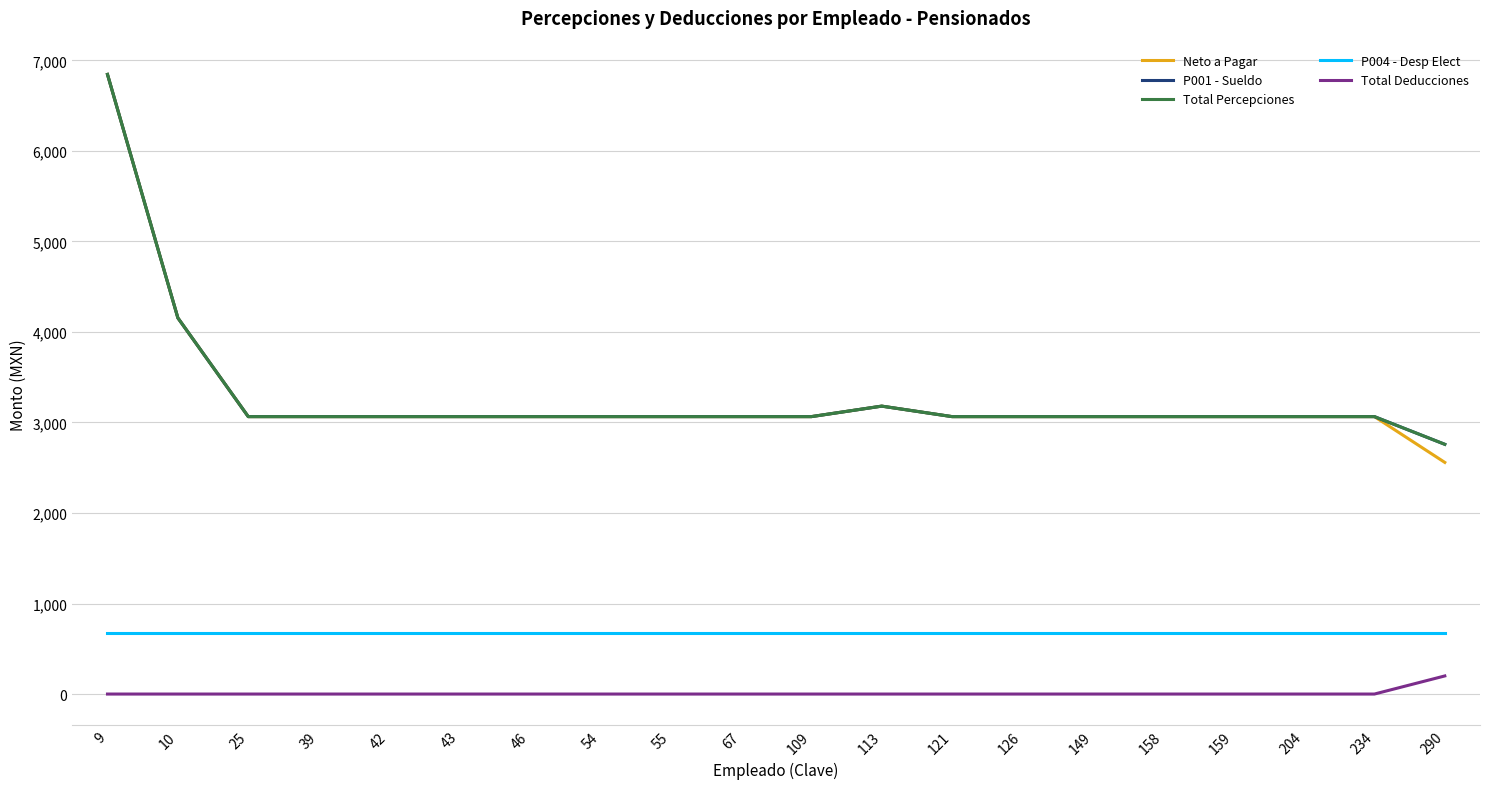

Does the chart display data point markers on the line(s)?

No